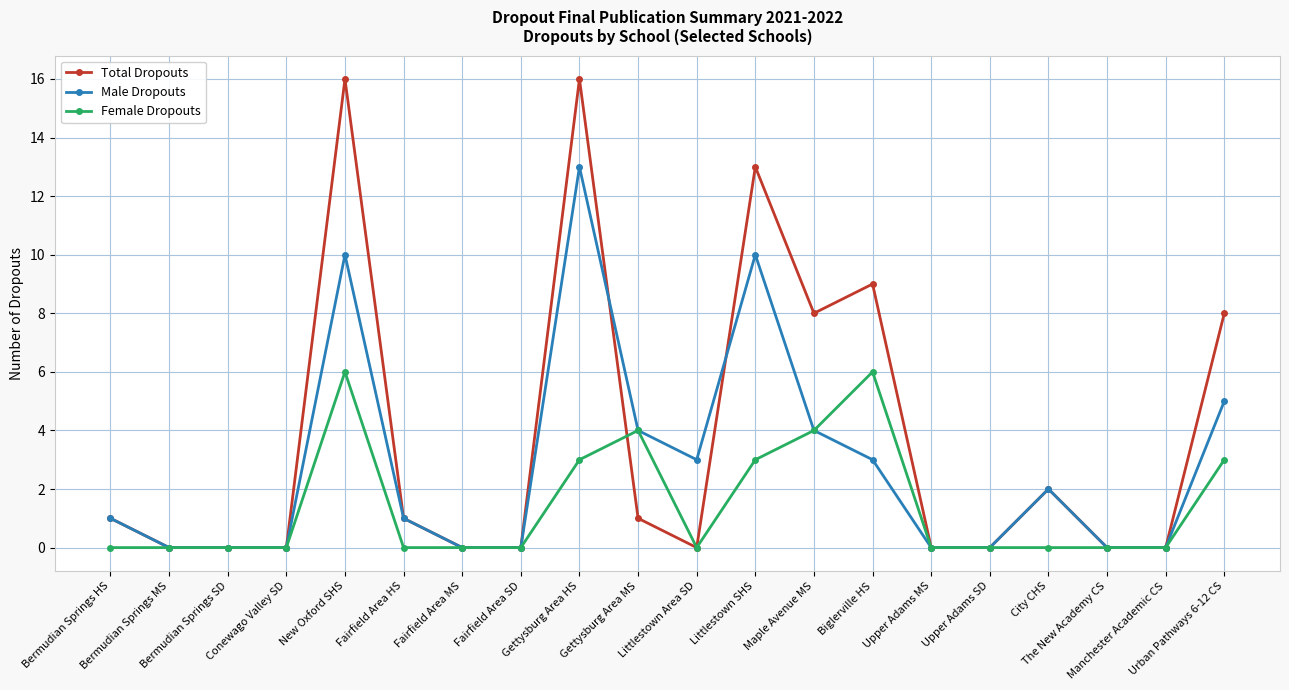

Reading left to right, extract all data points from this chart.

Total Dropouts: 1	0	0	0	16	1	0	0	16	1	0	13	8	9	0	0	2	0	0	8
Male Dropouts: 1	0	0	0	10	1	0	0	13	4	3	10	4	3	0	0	2	0	0	5
Female Dropouts: 0	0	0	0	6	0	0	0	3	4	0	3	4	6	0	0	0	0	0	3